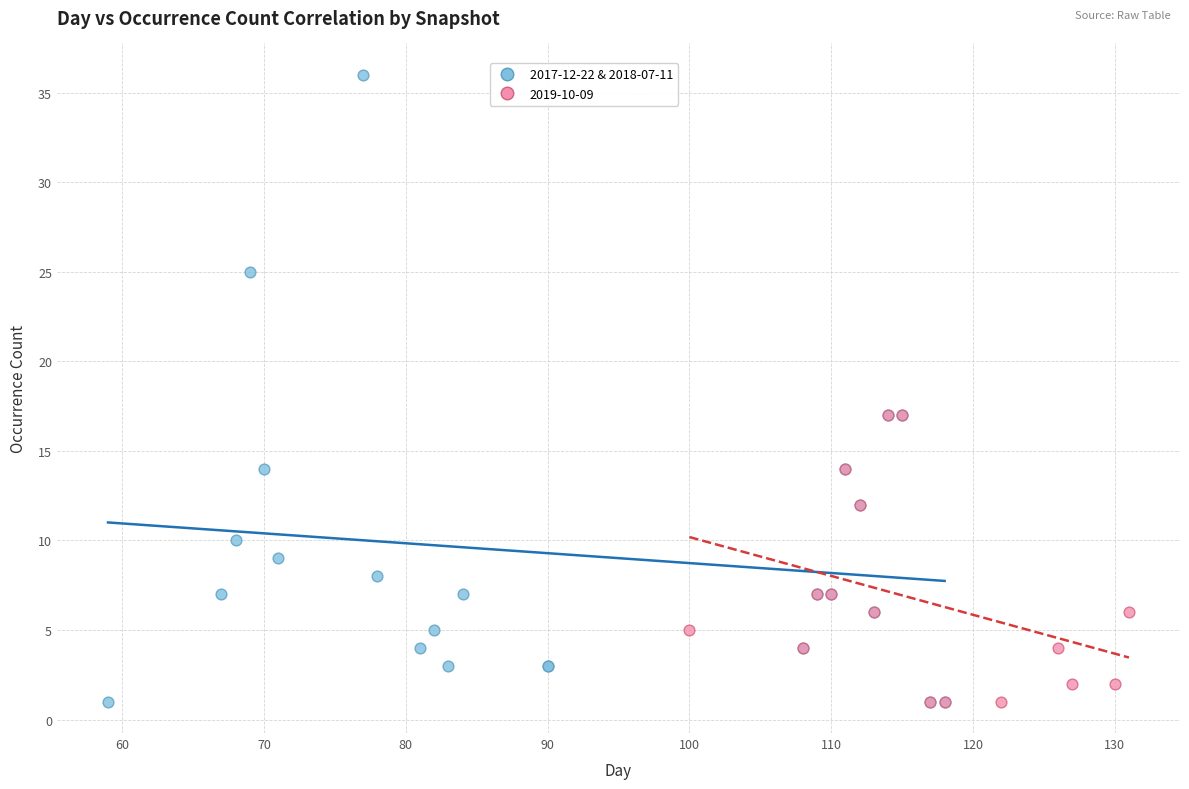

Which series contains the highest Y value?

2017-12-22 & 2018-07-11